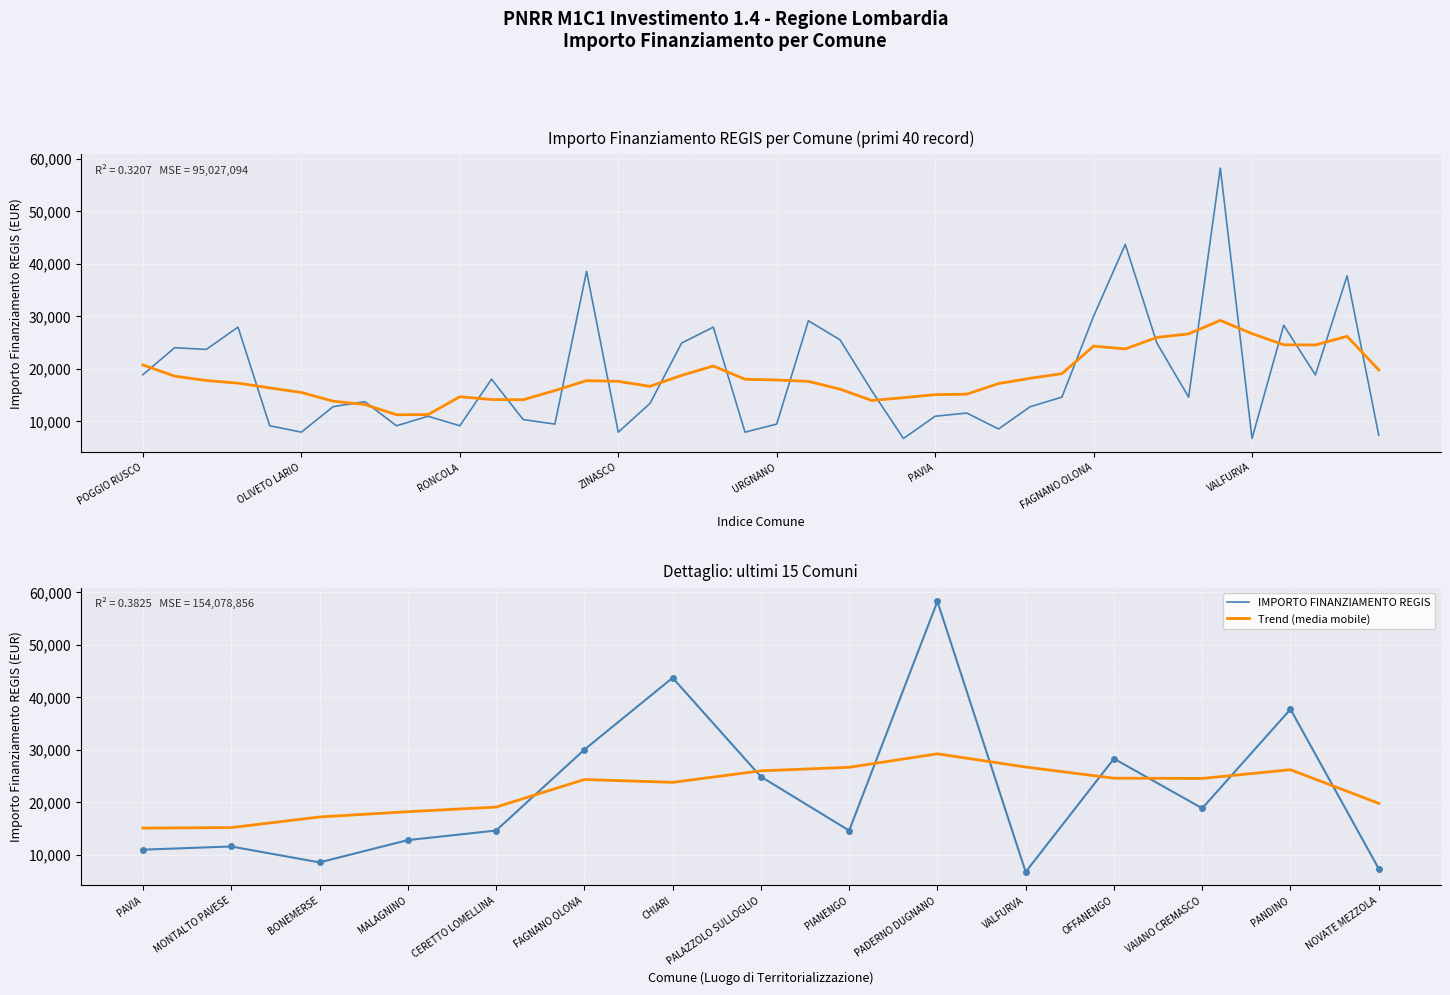

List the series in order of their overall mean, lowest first.

IMPORTO FINANZIAMENTO REGIS, Trend (media mobile)